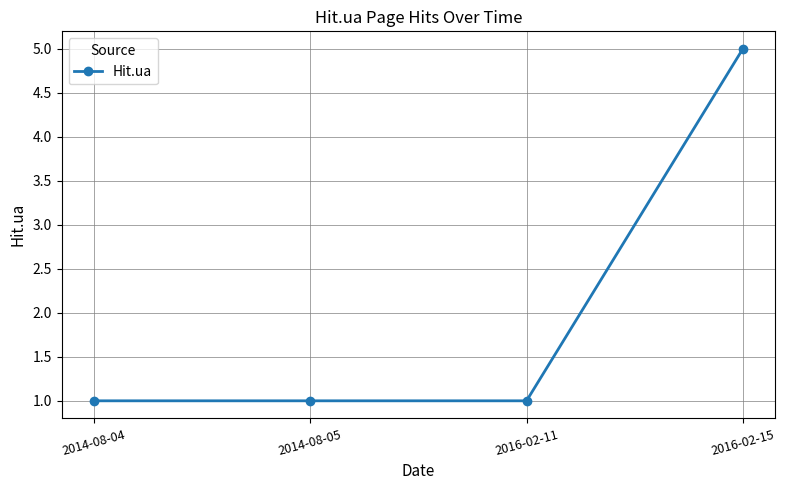

Which category has the highest value across all series?

2016-02-15